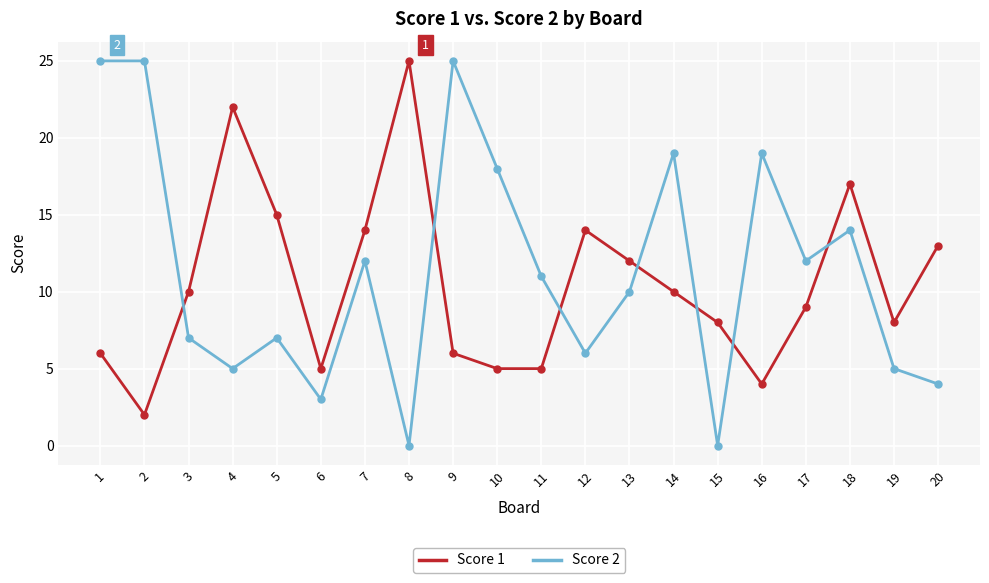

Which series ends up on top after the final intersection of Score 1 and Score 2?

Score 1